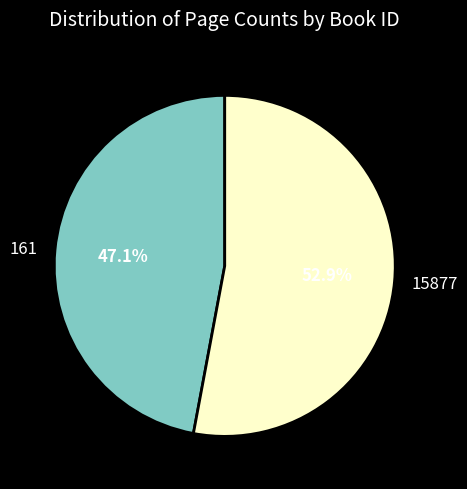

To the nearest percent, what is the difference between the 15877 and 161 slice percentages?

6%